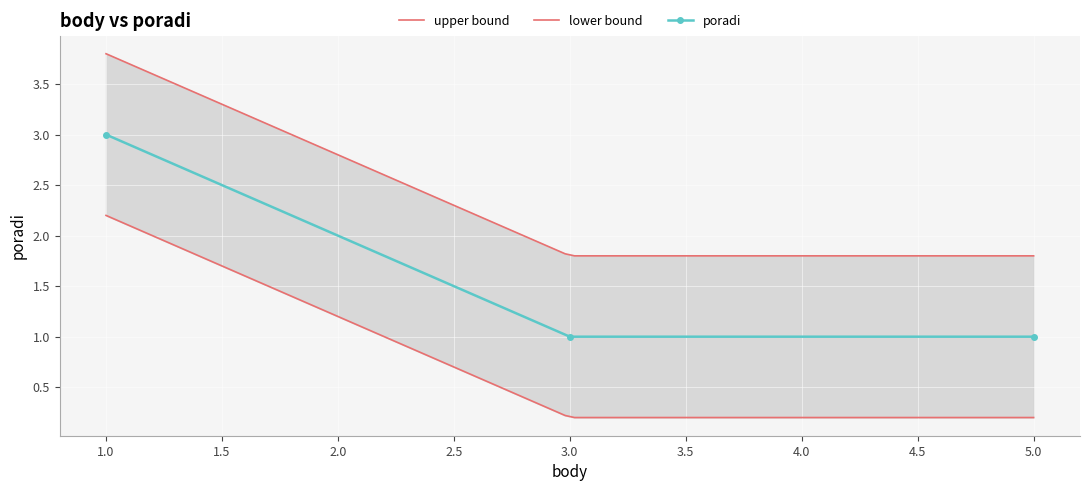

True or false: the data shows 1 at 2.

False